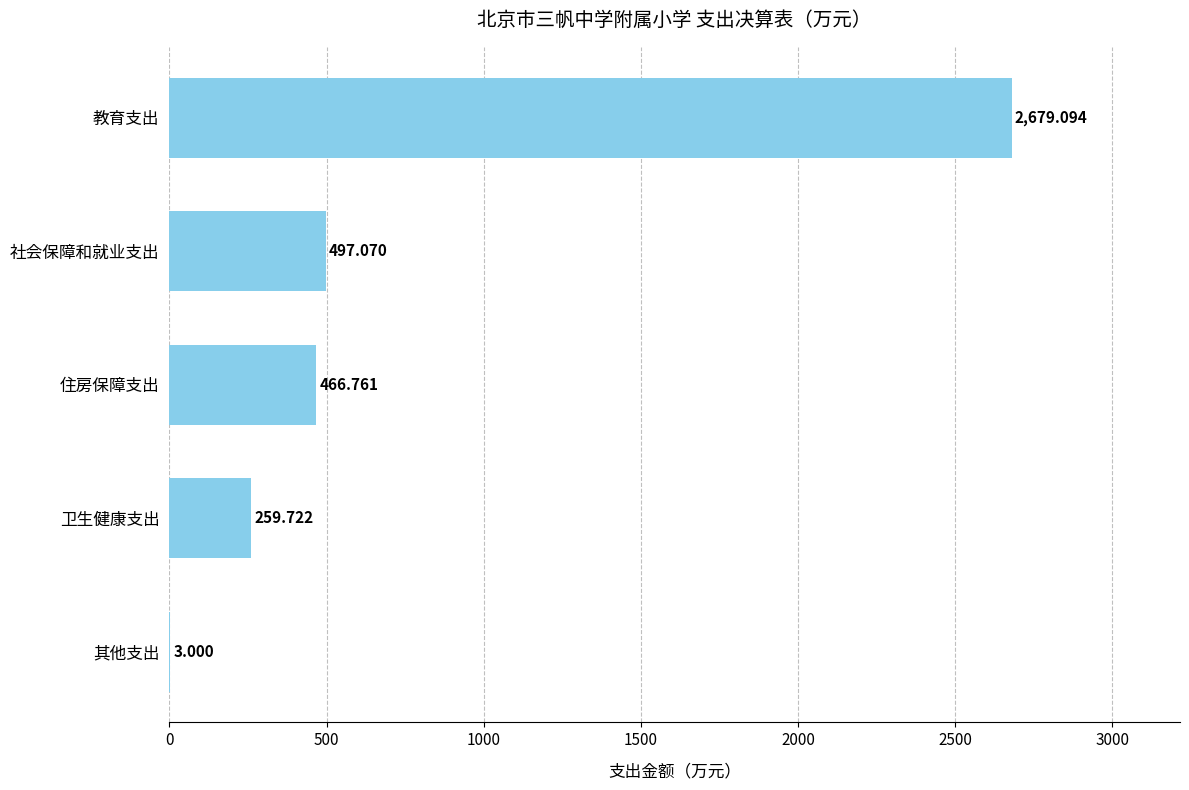

What is the average value?

781.1